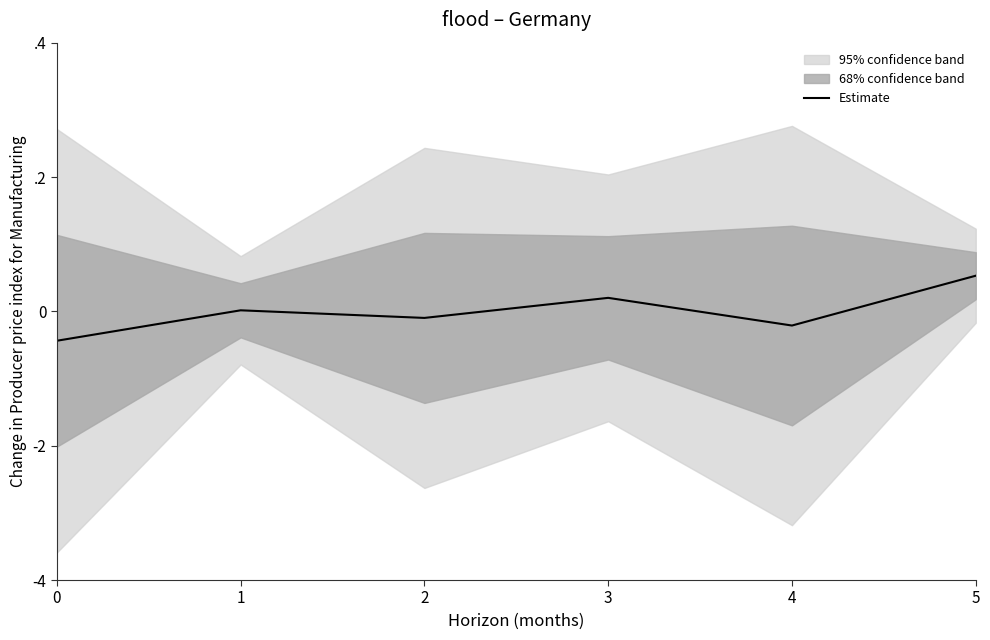

Count the number of values greater than 0.

3